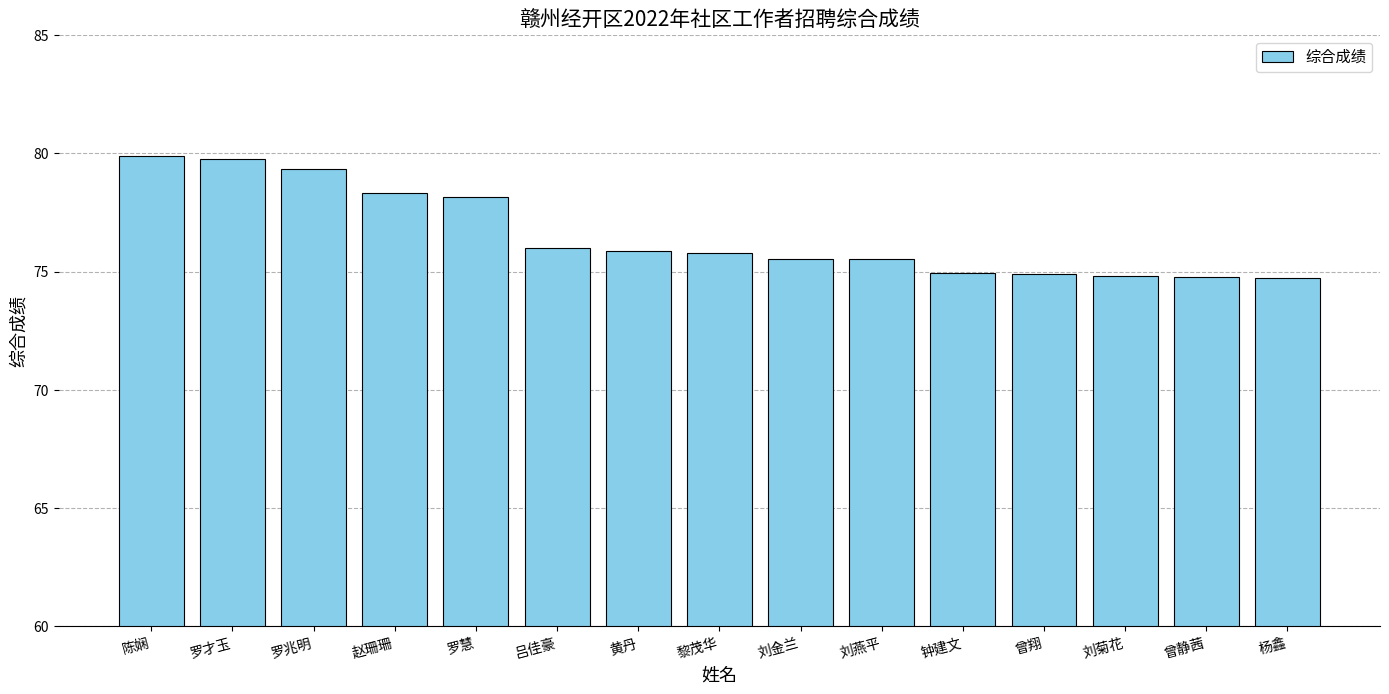

How many categories are shown in the chart?

15